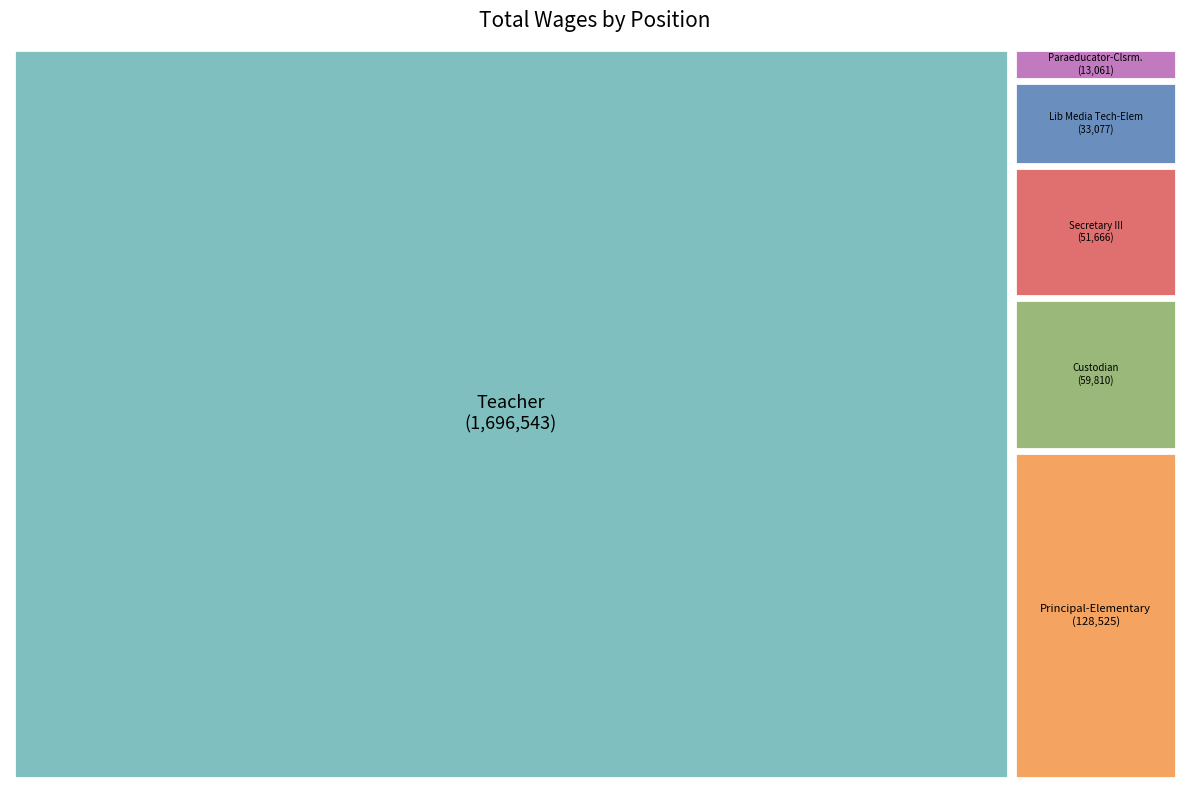

Which has a higher value, Teacher or Paraeducator-Clsrm.?

Teacher